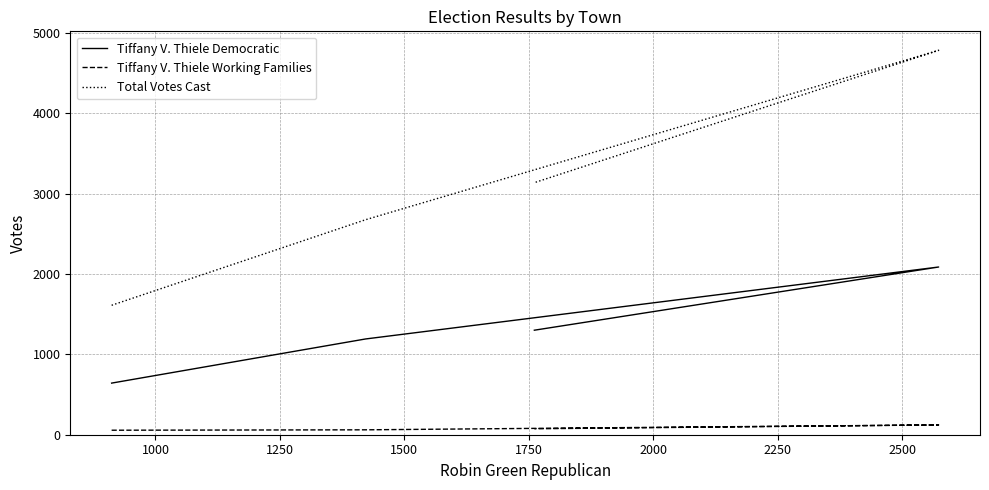

Does the chart have visible grid lines?

Yes